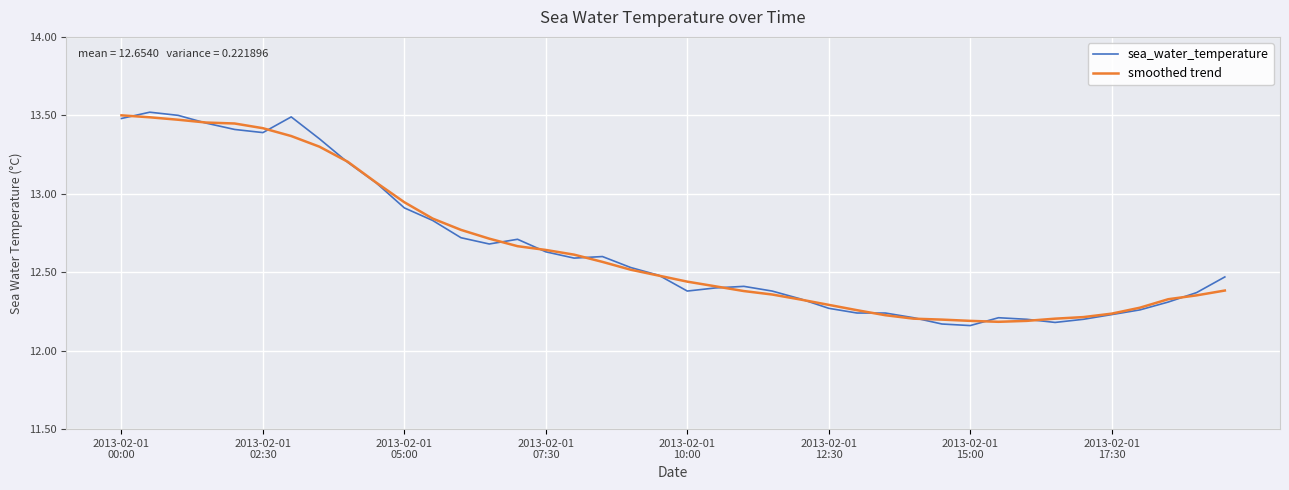

What are all the series names shown in the legend?

sea_water_temperature, smoothed trend